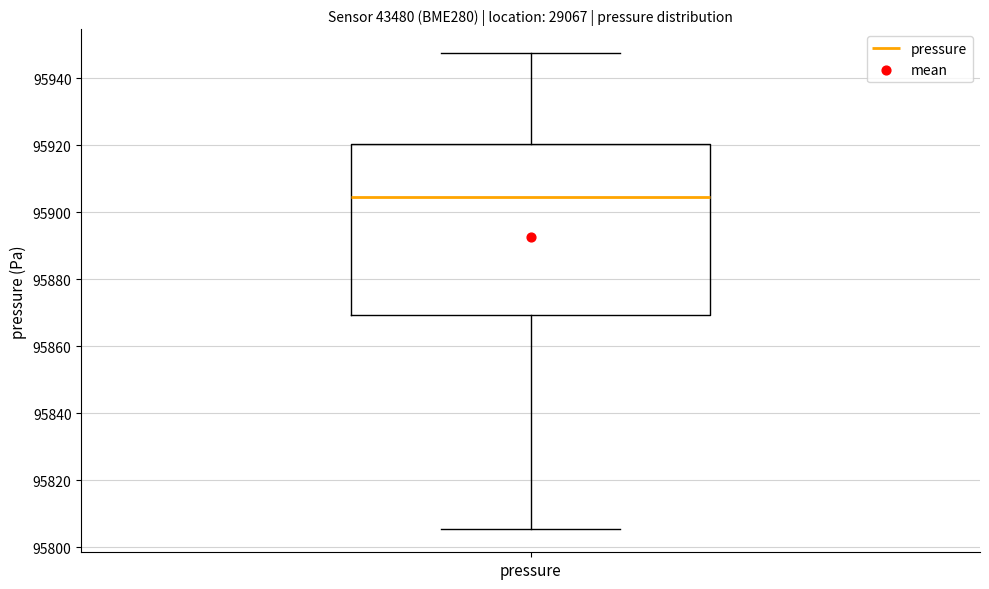

Where is the upper edge of the box for pressure on the y-axis? The values are not printed on the chart, so give them approximately, as read against the axis.

95920